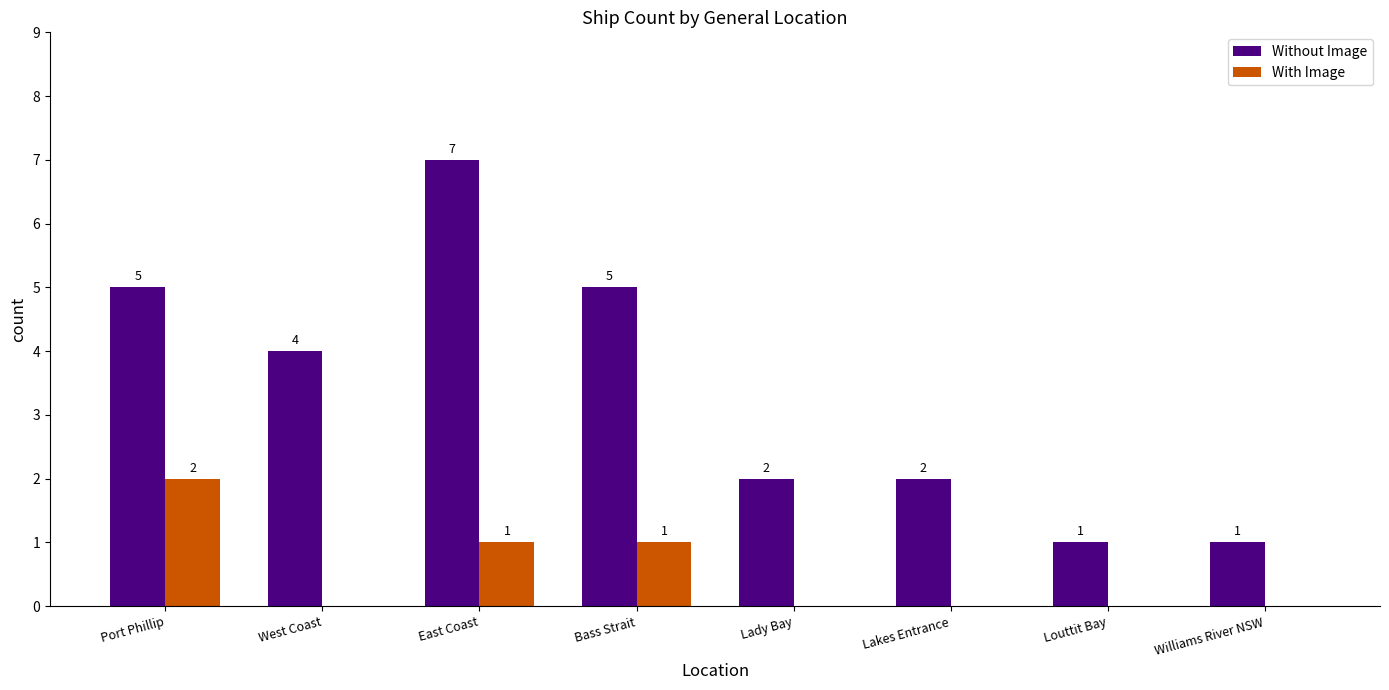

The value of With Image at Port Phillip is 4. True or false?

False